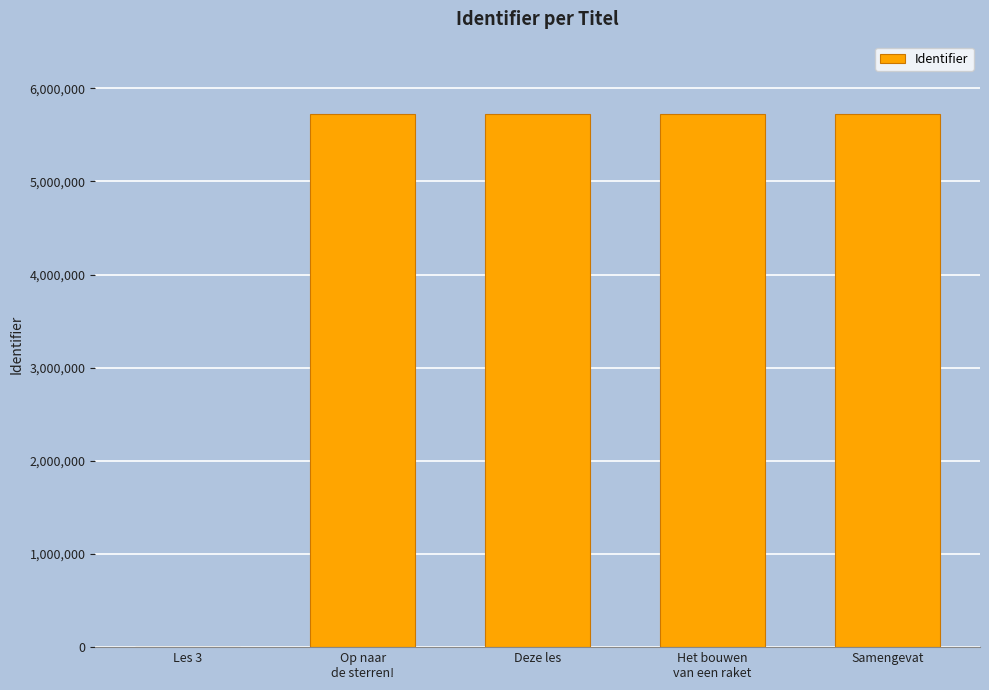

True or false: the data shows 5728599 at Het bouwen
van een raket.

True